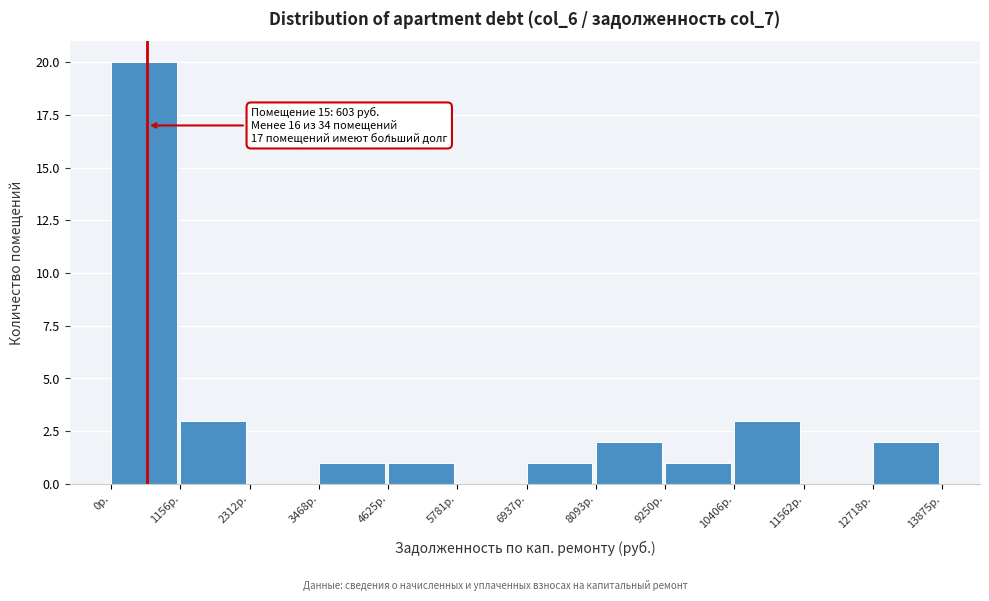

Which range on the x-axis has the tallest bar?

0 to 1200